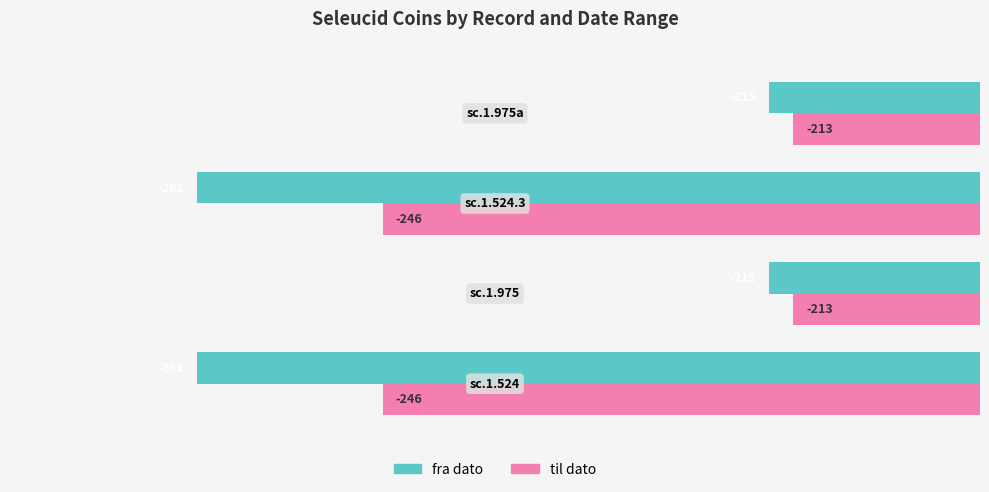

How many values in the fra dato series are below -215?

2